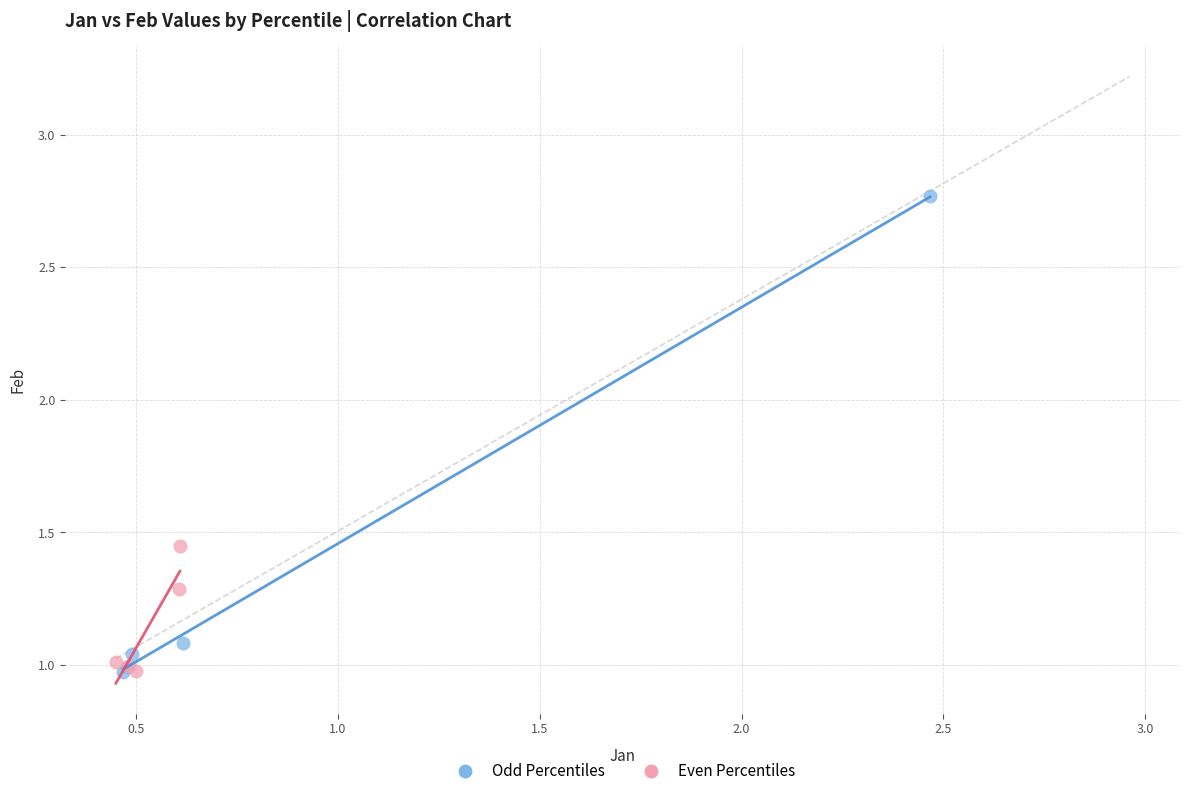

Which series has the widest spread of Y values?

Odd Percentiles